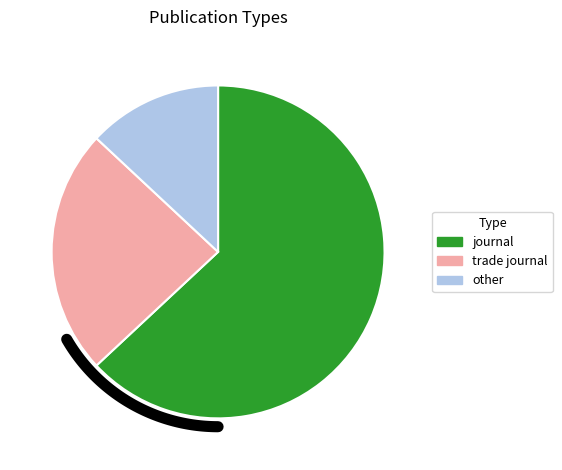

To the nearest percent, what portion does journal represent?

63%